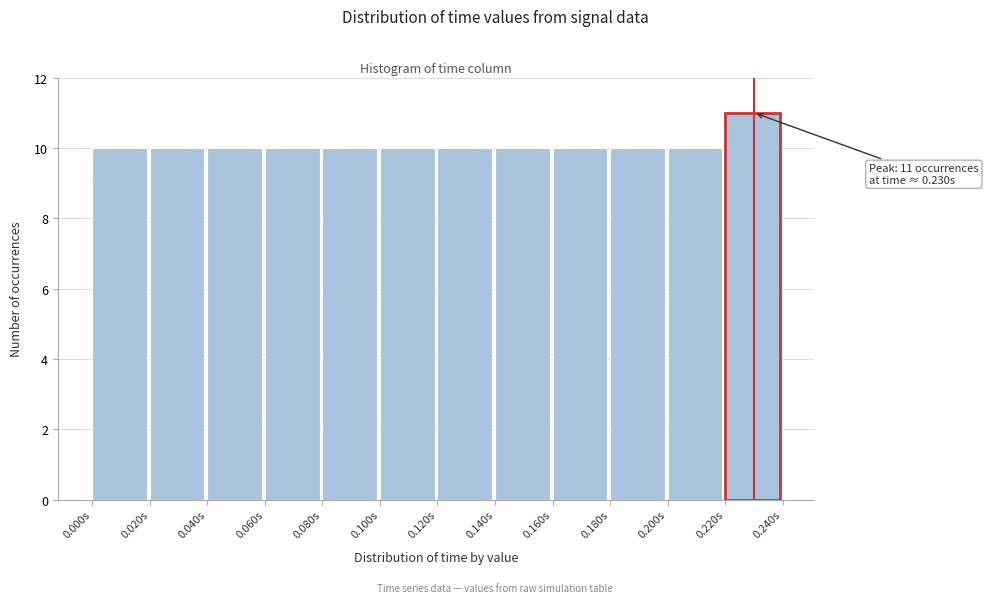

Over which range of the x-axis is the bar tallest?

0.22 to 0.24